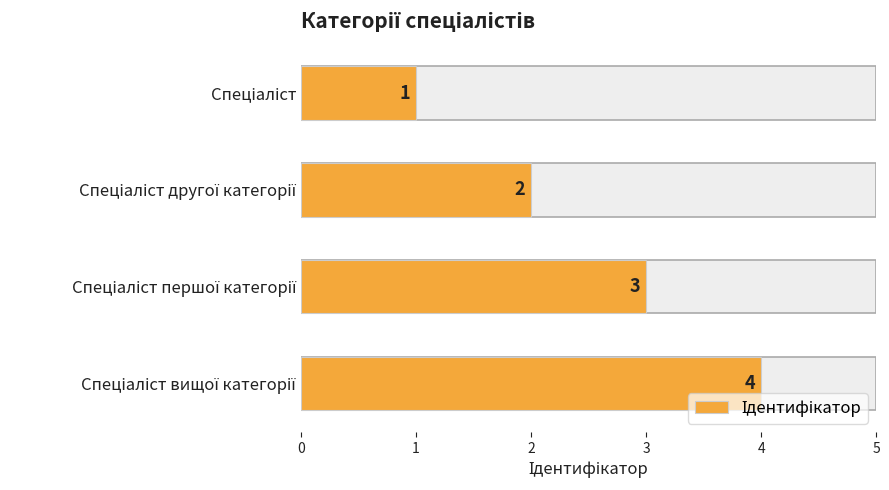

Which has a higher value, Спеціаліст вищої категорії or Спеціаліст?

Спеціаліст вищої категорії